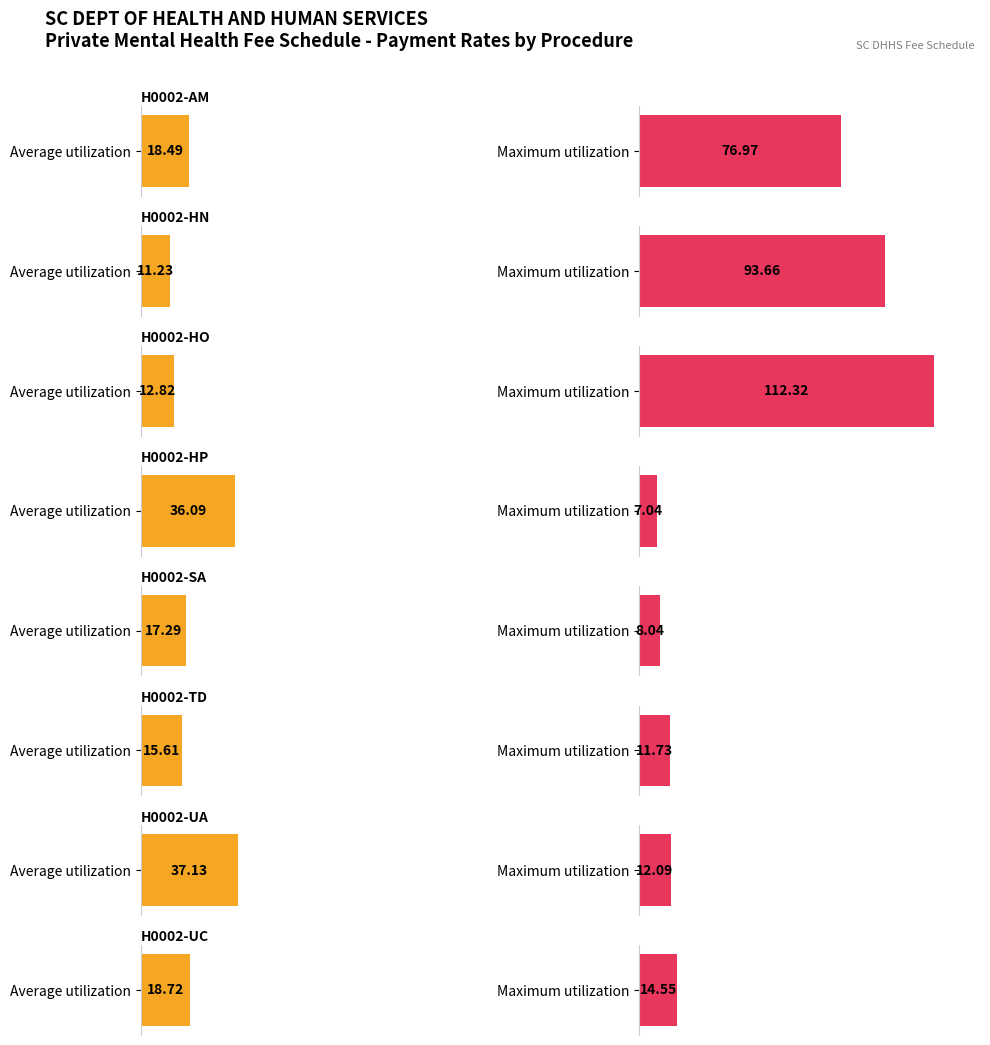

What is the difference between the Maximum utilization values at H0002-HN and H0002-HP?

86.6